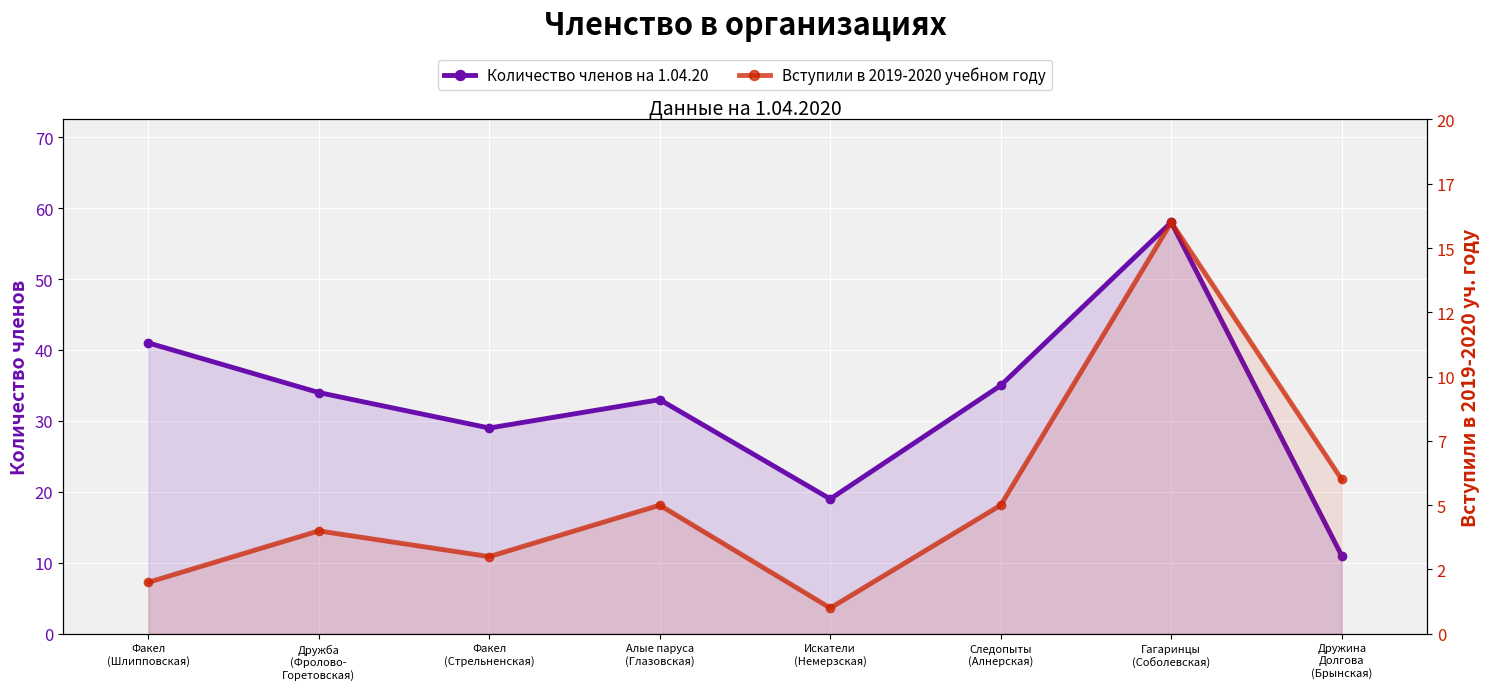

Reading left to right, extract all data points from this chart.

Количество членов на 1.04.20: 41	34	29	33	19	35	58	11
Вступили в 2019-2020 учебном году: 2	4	3	5	1	5	16	6